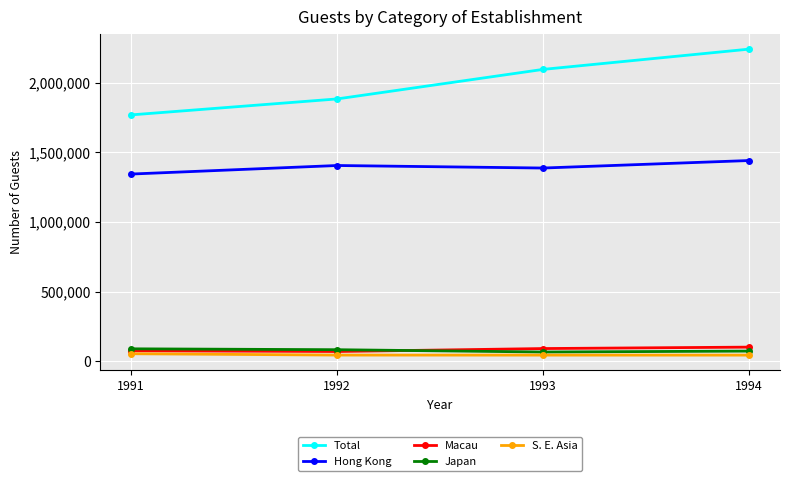

How many interior local valleys does the Japan series have?

1